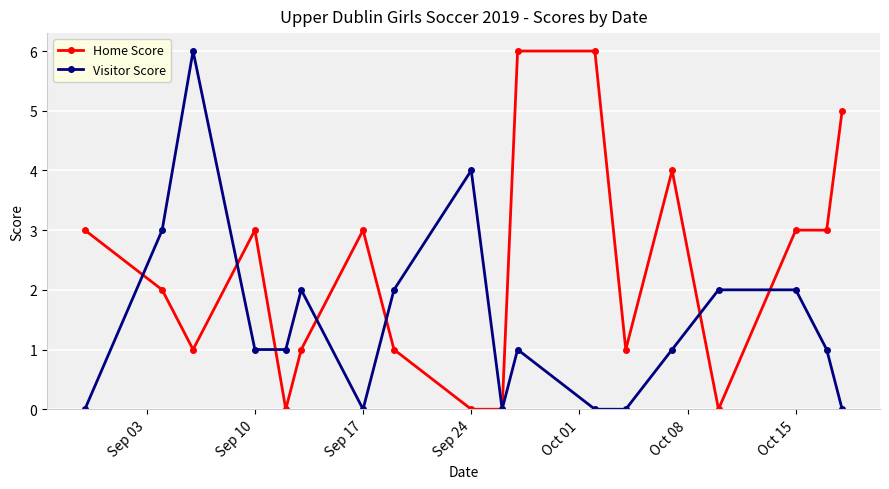

Which series has the largest total across all categories?

Home Score